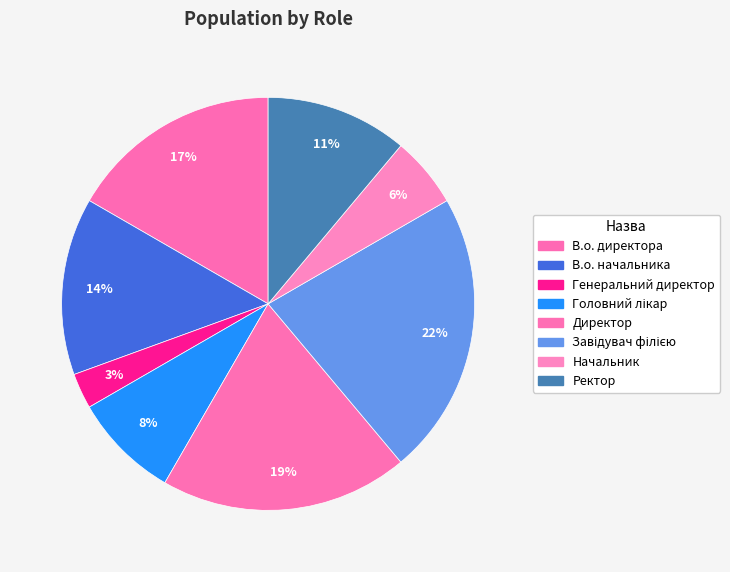

True or false: Генеральний директор accounts for 1% of the total.

False